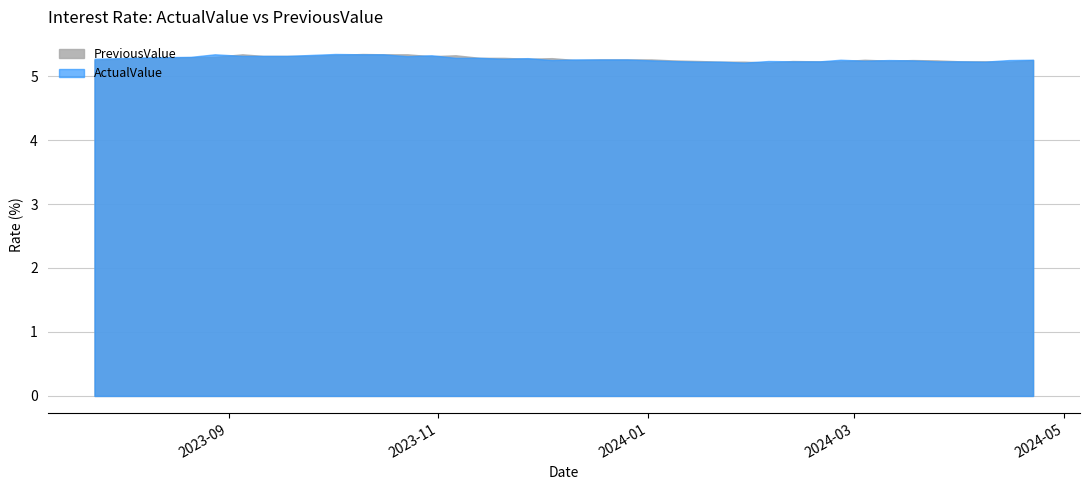

What is the sum of the PreviousValue values at 2023.11.06 and 2024.04.15?

10.6